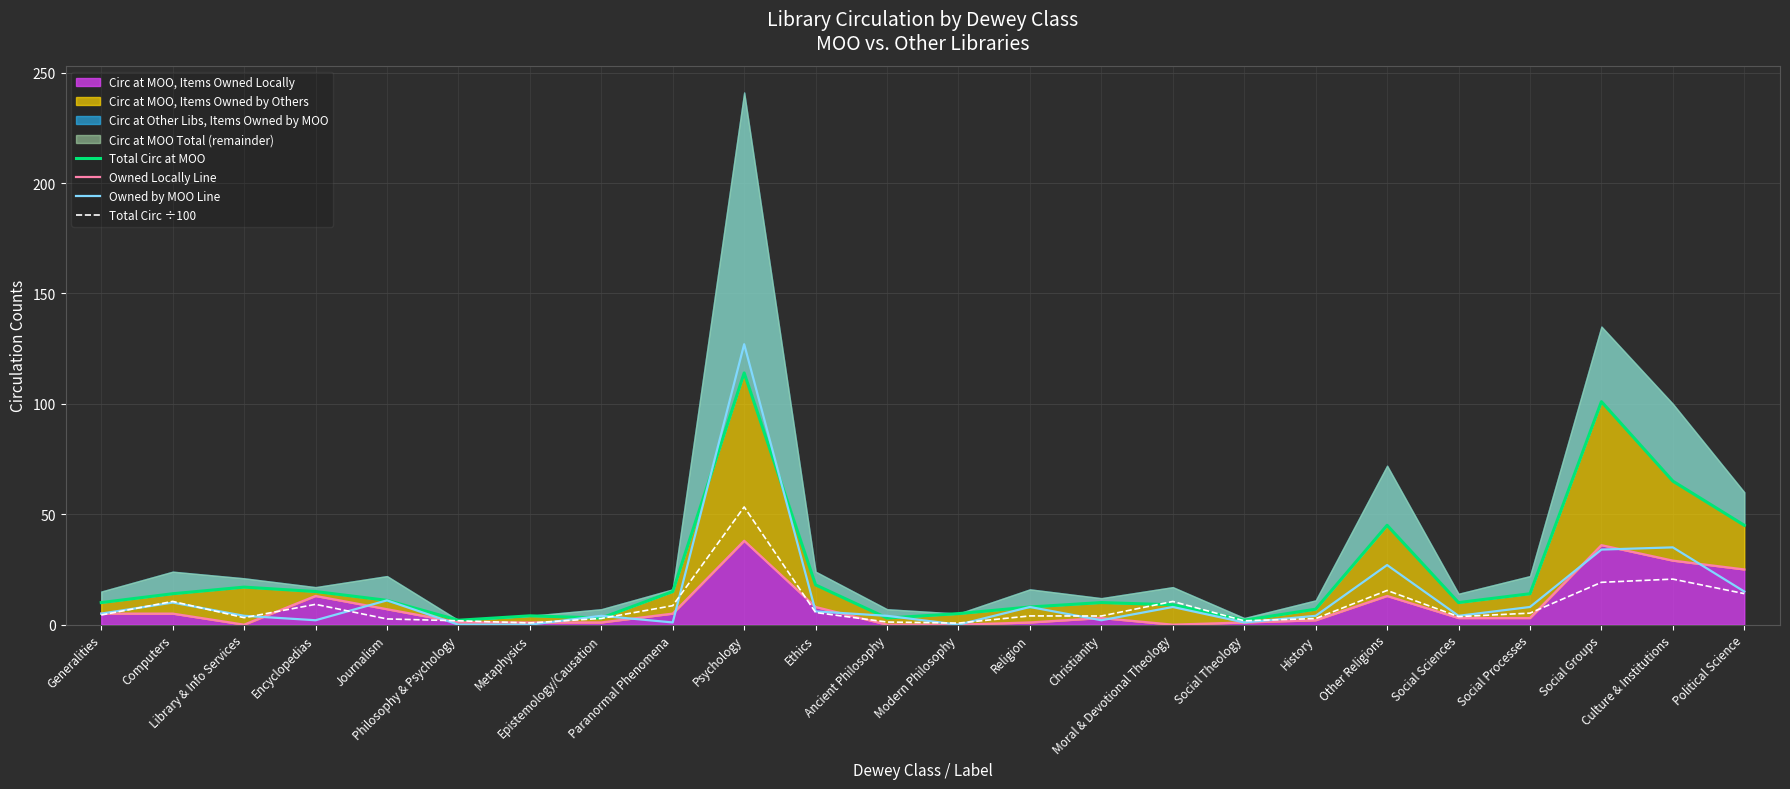

How many lines are shown in the chart?

4